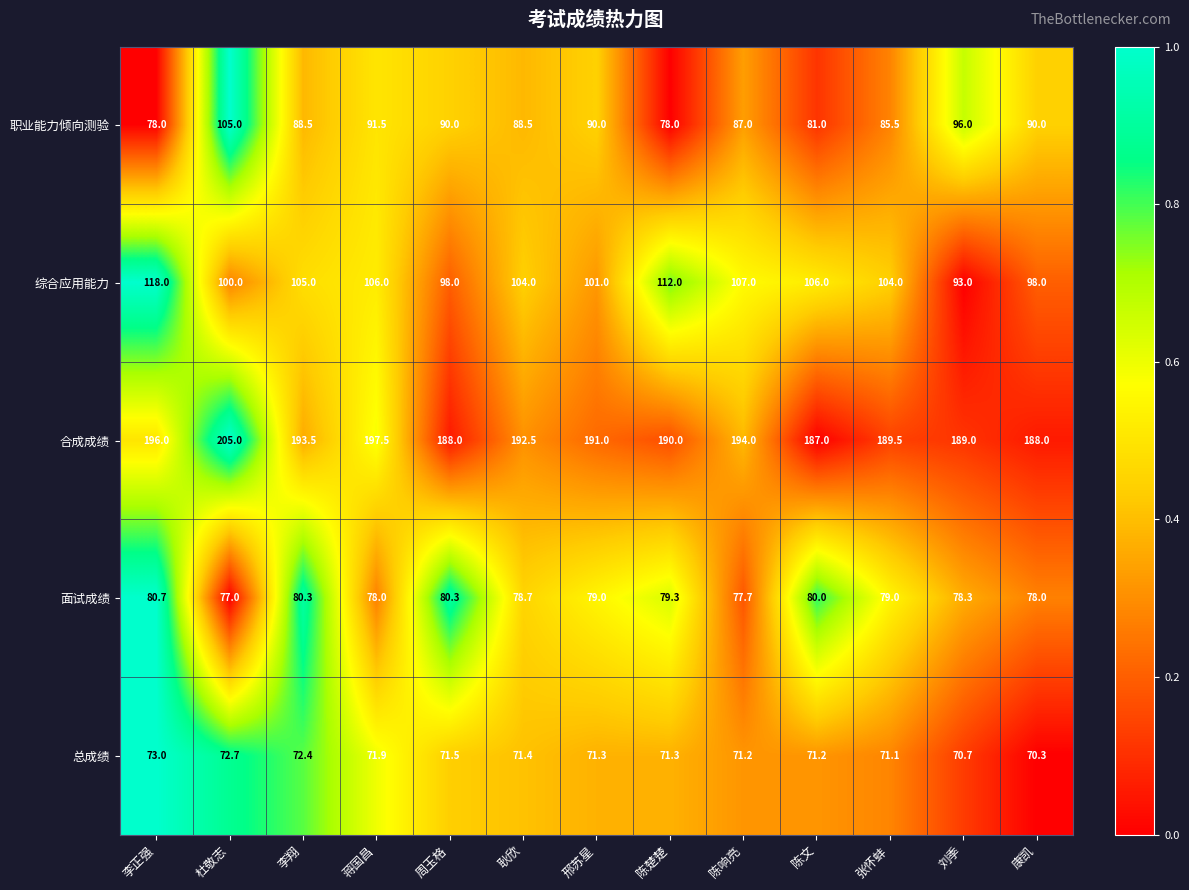

The value of 合成成绩 at 陈文 is 187.0. True or false?

True